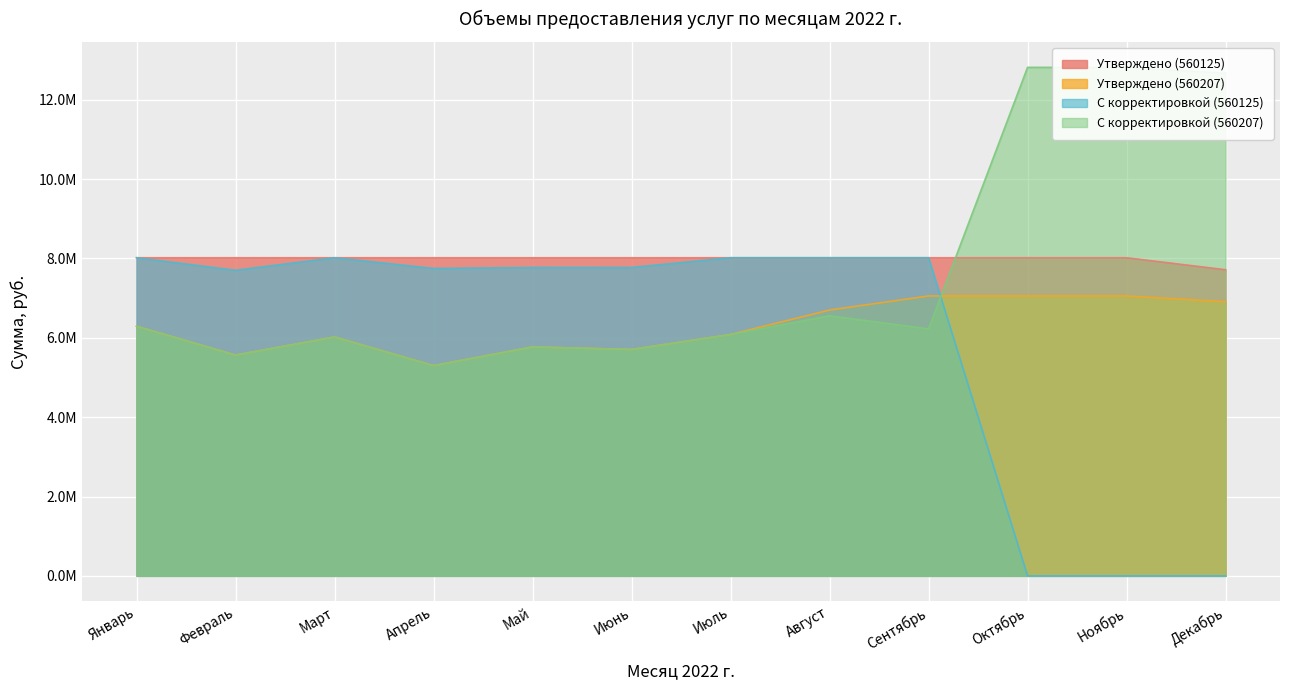

Is the value of С корректировкой (560207) at Июнь greater than the value of С корректировкой (560125) at Ноябрь?

Yes